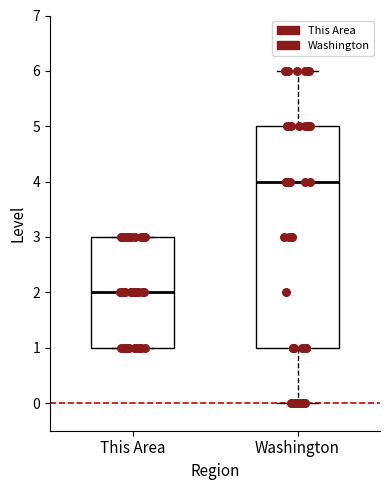

Reading left to right, read every box against the y-axis: the position of its median line, the range the box covers, and the ends of its whiskers. The values are not printed on the chart, so give them approximately, as read against the axis.

This Area: median 2, box 1 to 3, whiskers 1 to 3
Washington: median 4, box 1 to 5, whiskers 0 to 6